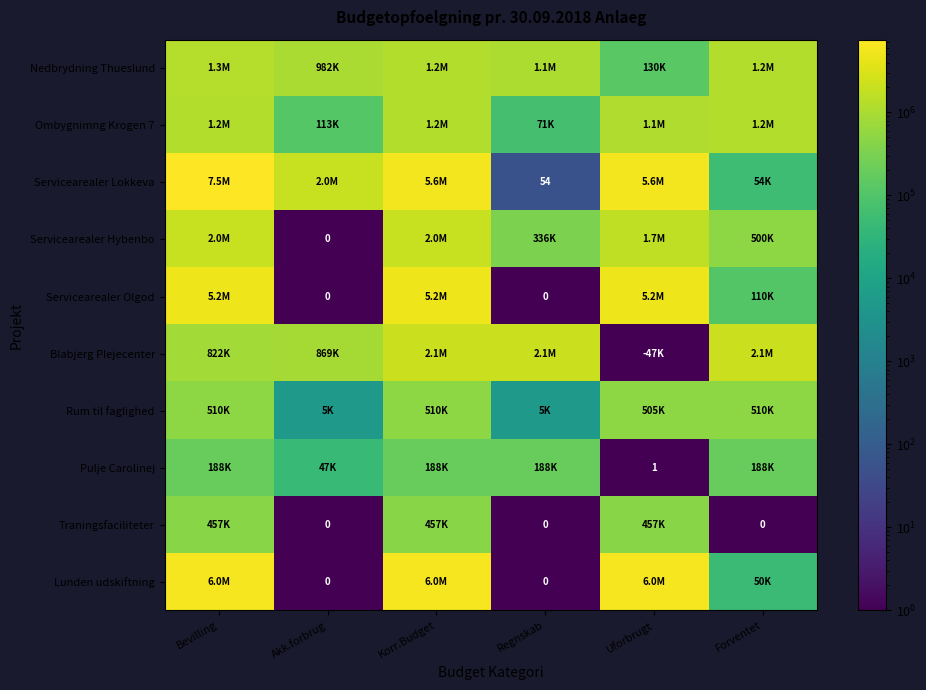

Which series has the largest total across all categories?

Servicearealer Lokkeva